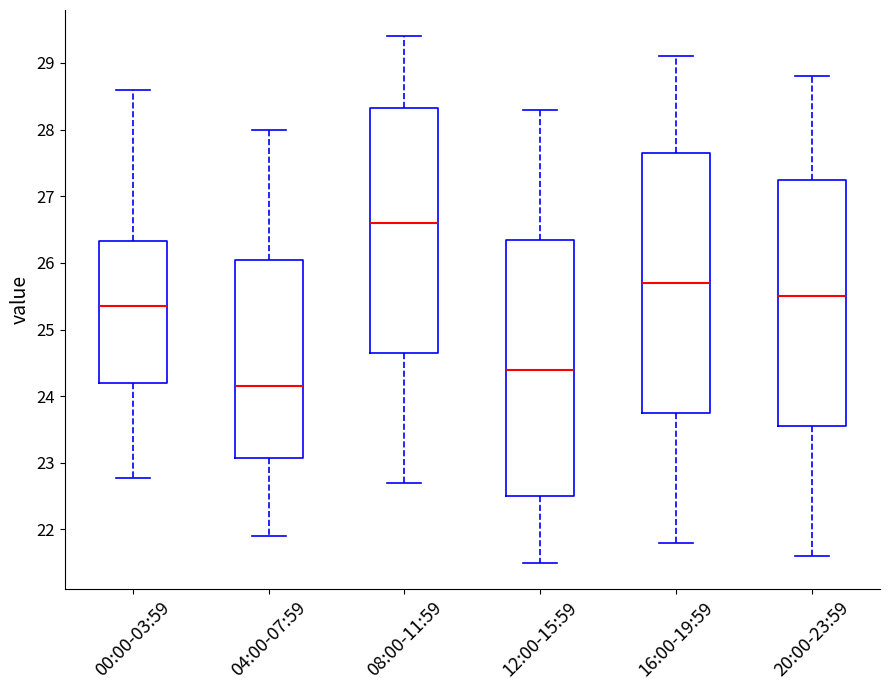

Reading left to right, transcribe this box plot: for each box, give where its median line is, the range the box spans, and where its two whiskers end, as read against the y-axis. The values are not printed on the chart, so give them approximately, as read against the axis.

00:00-03:59: median 25.4, box 24.2 to 26.3, whiskers 22.8 to 28.6
04:00-07:59: median 24.2, box 23.1 to 26.1, whiskers 21.9 to 28.0
08:00-11:59: median 26.6, box 24.7 to 28.3, whiskers 22.7 to 29.4
12:00-15:59: median 24.4, box 22.5 to 26.4, whiskers 21.5 to 28.3
16:00-19:59: median 25.7, box 23.8 to 27.7, whiskers 21.8 to 29.1
20:00-23:59: median 25.5, box 23.6 to 27.3, whiskers 21.6 to 28.8